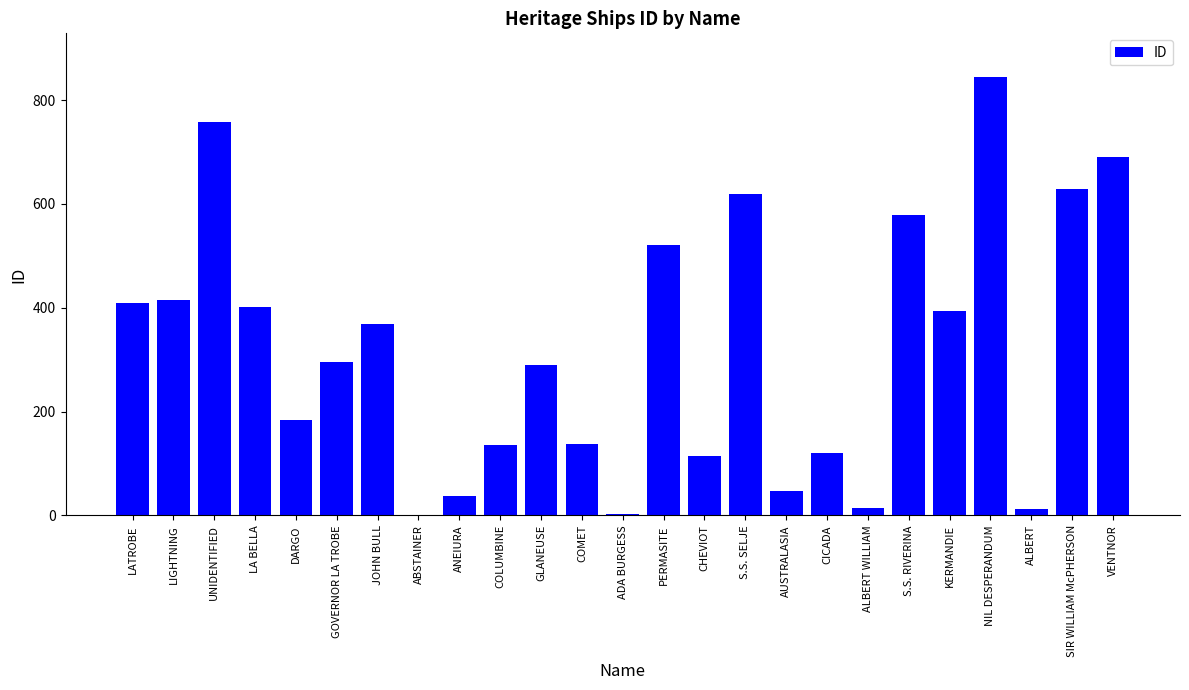

What value does the data have at ALBERT?

12